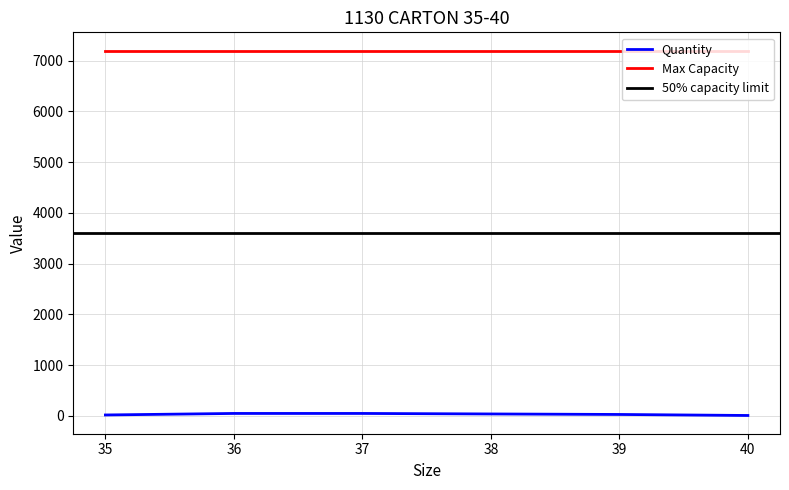

What is the average value?

33